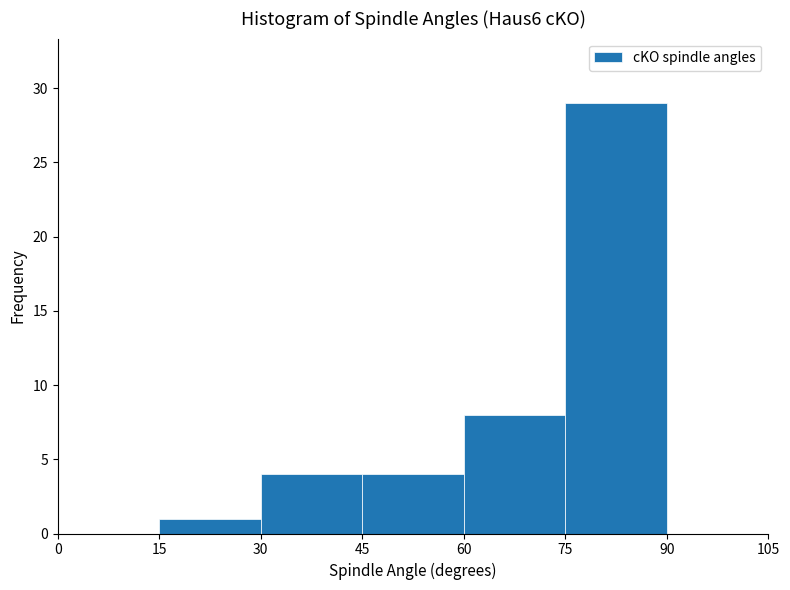

Reading left to right, transcribe this chart: for each bar, give the range it covers on the x-axis and its height. The values are not printed on the chart, so give them approximately, as read against the axis.

0 to 15: 0
15 to 30: 1
30 to 45: 4
45 to 60: 4
60 to 75: 8
75 to 90: 29
90 to 105: 0